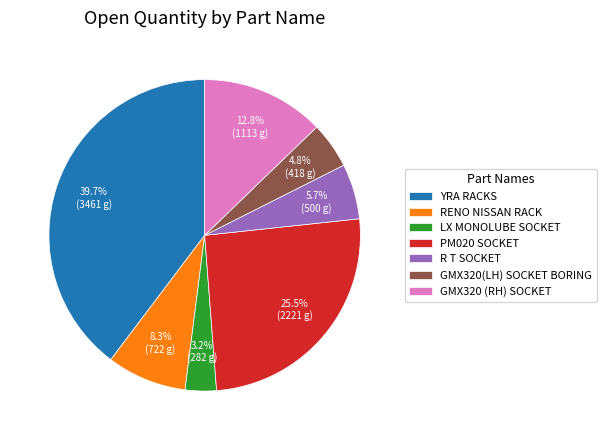

Is there any slice that represents more than half of the pie?

No